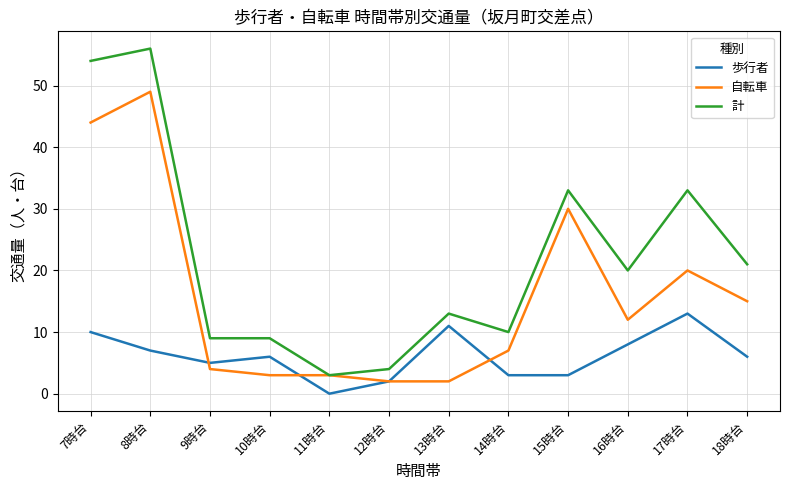

Where does the 計 series first go above 20?

7時台